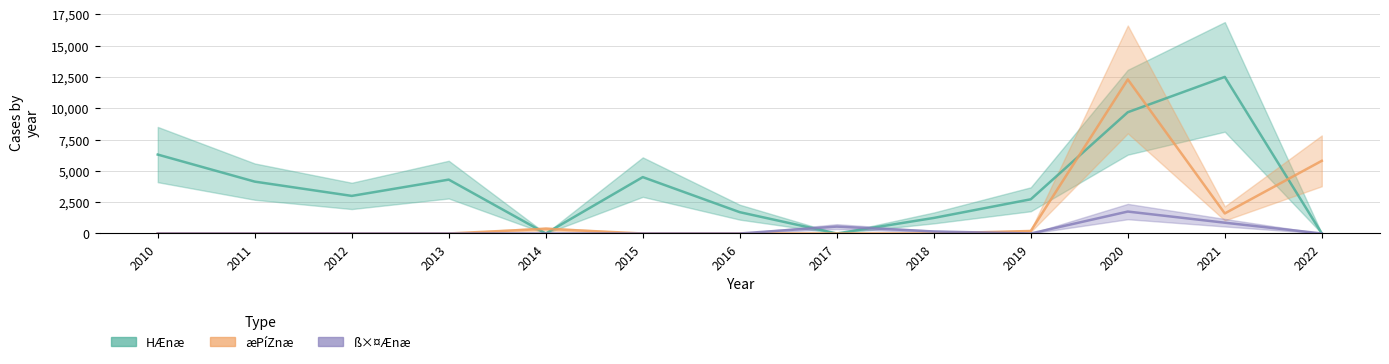

How many positive values does the æPíZnæ series have?

5